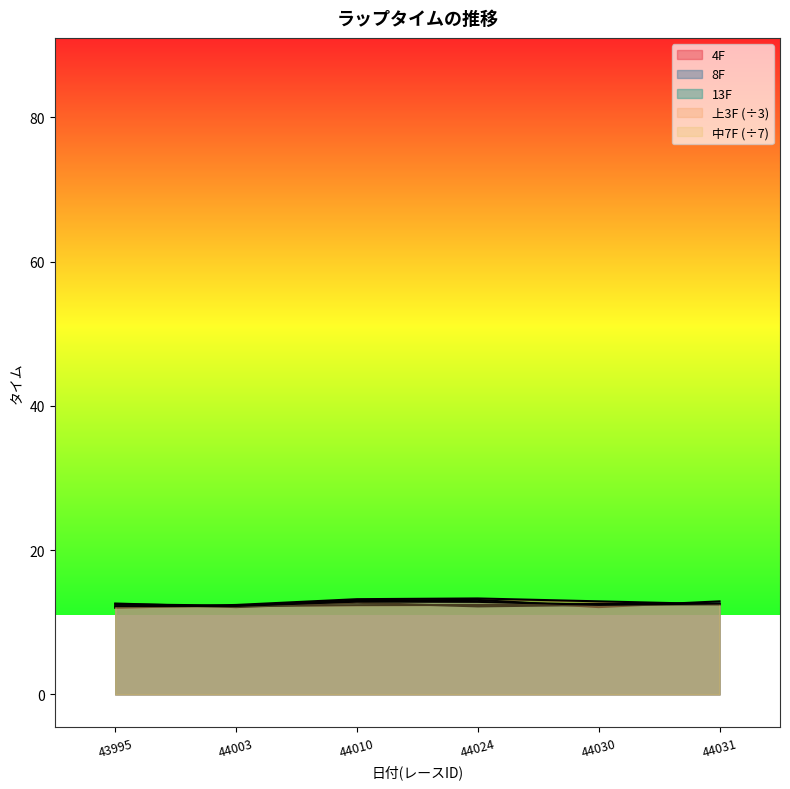

List the labels in order of 13F value, smallest first.

44003, 44024, 44030, 44031, 43995, 44010